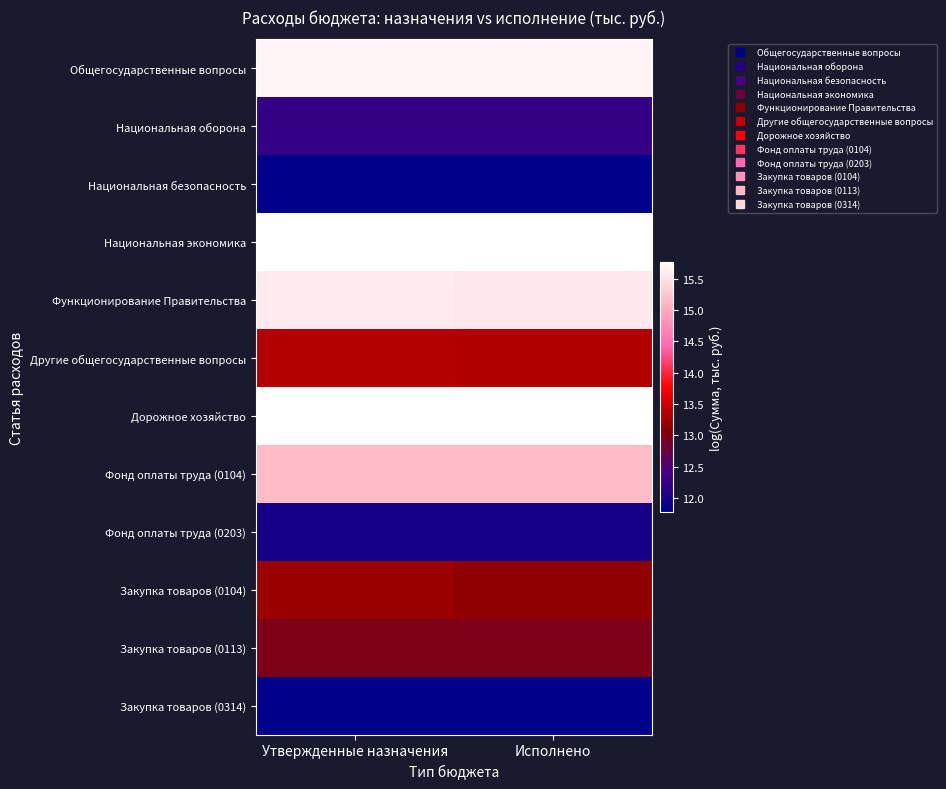

Count the number of categories in the chart.

2